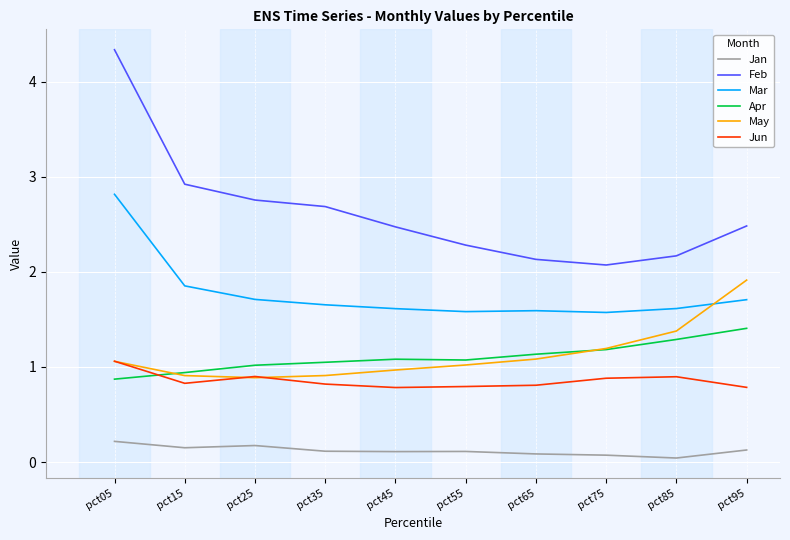

True or false: Mar has more than 1 points higher than both neighbors.

False